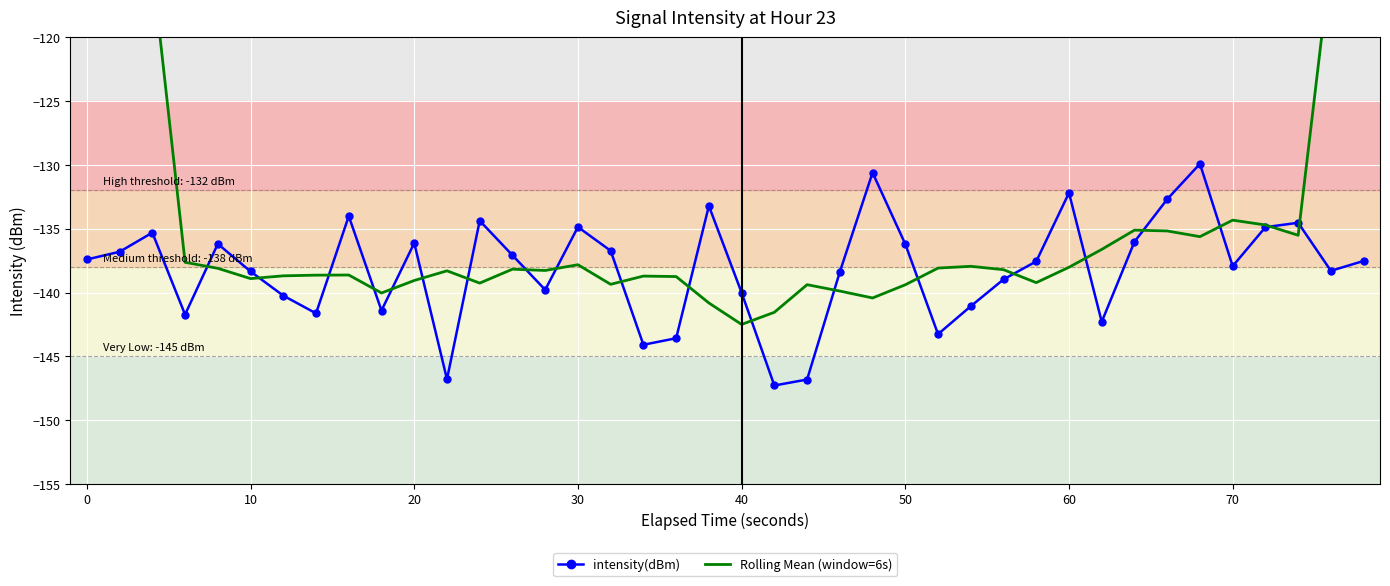

Reading left to right, what are all the values shown in this chart?

intensity(dBm): -137.4	-136.8	-135.3	-141.7	-136.2	-138.4	-140.2	-141.6	-134.0	-141.4	-136.1	-146.8	-134.4	-137.1	-139.8	-134.9	-136.7	-144.1	-143.6	-133.2	-140.0	-147.3	-146.8	-138.4	-130.6	-136.2	-143.3	-141.1	-139.0	-137.6	-132.2	-142.3	-136.0	-132.7	-129.9	-137.9	-134.9	-134.5	-138.3	-137.5
Rolling Mean (window=6s): -68.3	-91.9	-114.6	-137.6	-138.1	-138.9	-138.7	-138.6	-138.6	-140.0	-139.1	-138.3	-139.3	-138.2	-138.3	-137.8	-139.4	-138.7	-138.7	-140.8	-142.5	-141.5	-139.4	-139.9	-140.4	-139.4	-138.1	-137.9	-138.2	-139.2	-138.0	-136.6	-135.1	-135.2	-135.6	-134.3	-134.7	-135.5	-113.9	-90.9